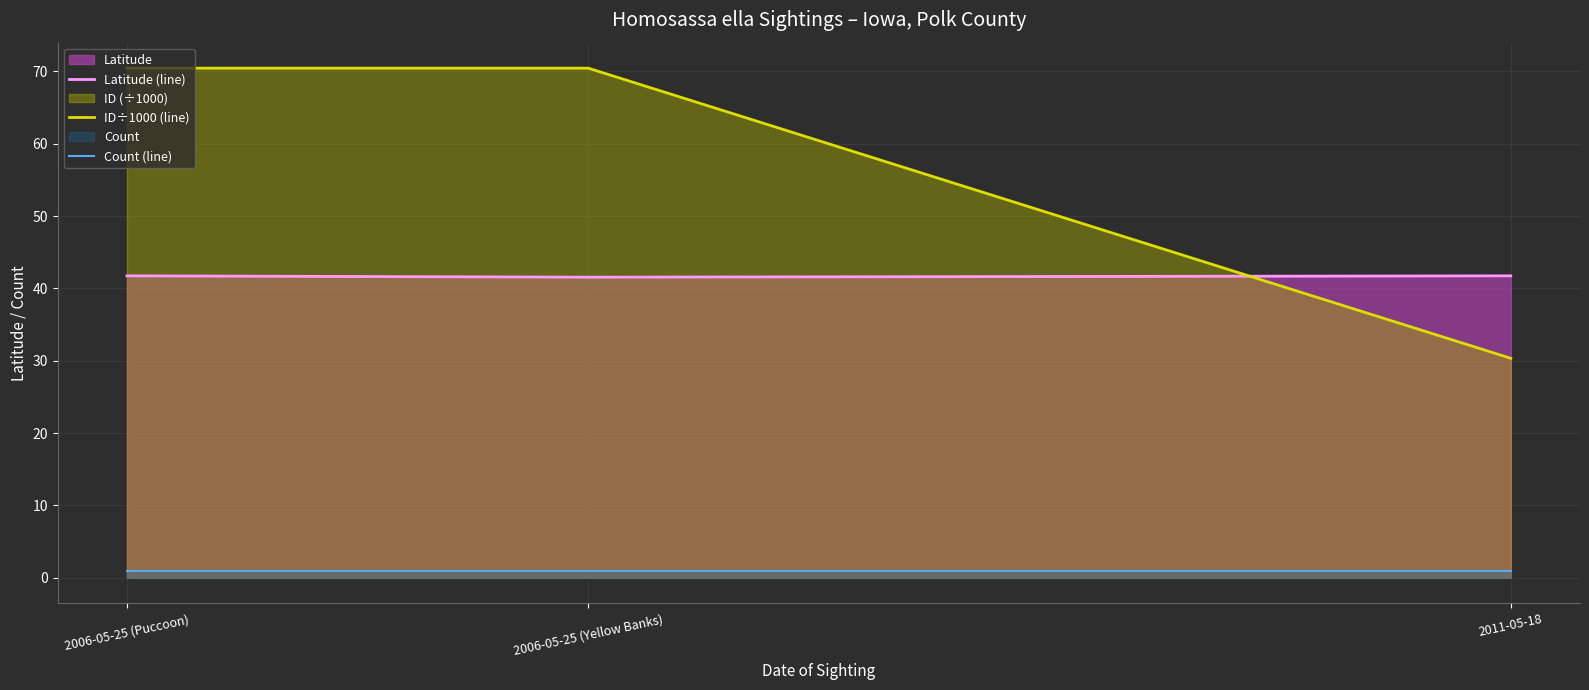

Reading left to right, what are all the values shown in this chart?

Latitude (line): 2006-05-25 (Puccoon)=41.7	2006-05-25 (Yellow Banks)=41.5	2011-05-18=41.7
ID÷1000 (line): 2006-05-25 (Puccoon)=70.4	2006-05-25 (Yellow Banks)=70.4	2011-05-18=30.3
Count (line): 2006-05-25 (Puccoon)=1.0	2006-05-25 (Yellow Banks)=1.0	2011-05-18=1.0